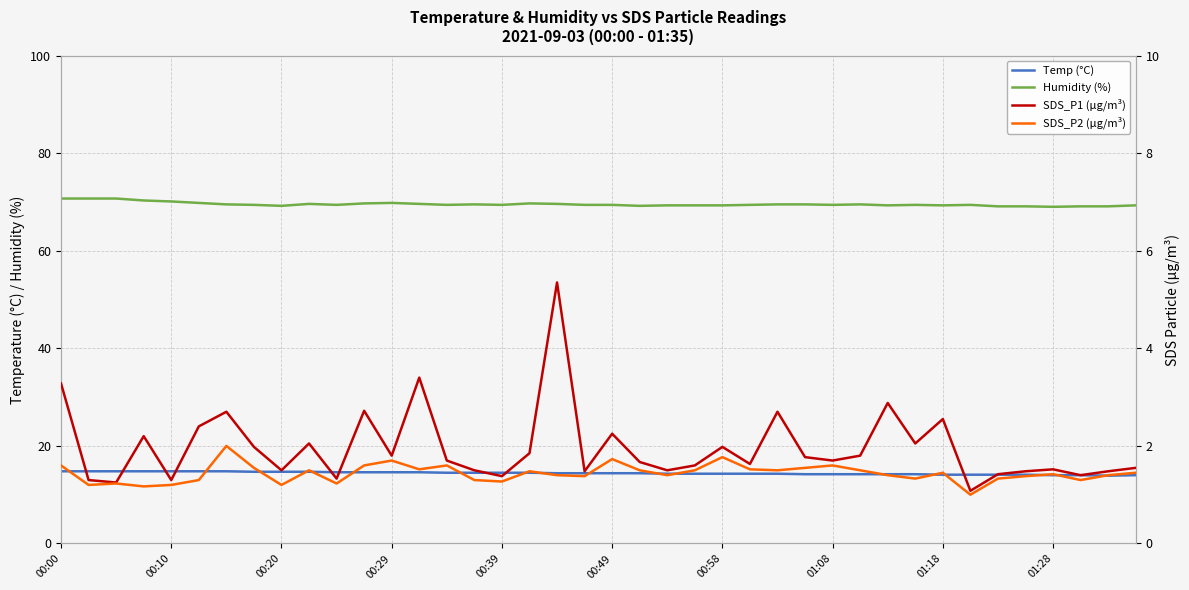

True or false: SDS_P1 (µg/m³) has more than 2 interior local peaks.

True